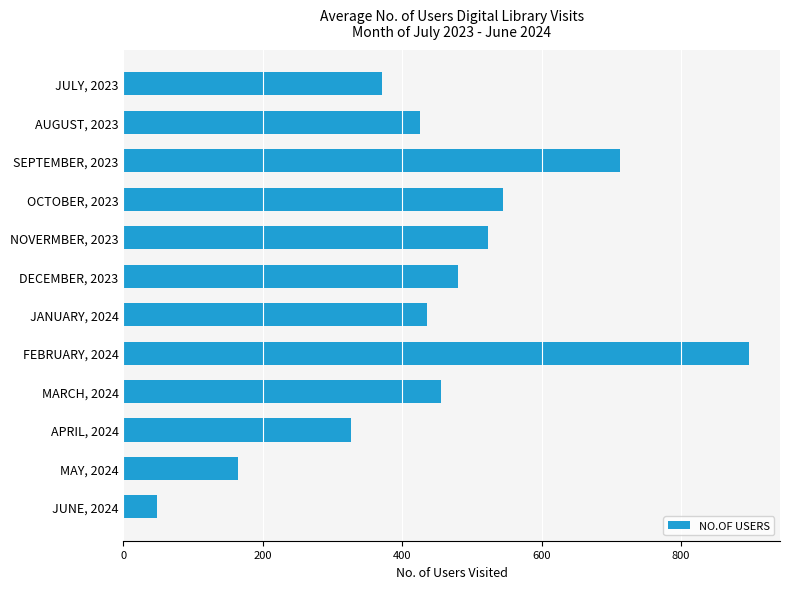

What is the sum of all values?

5384